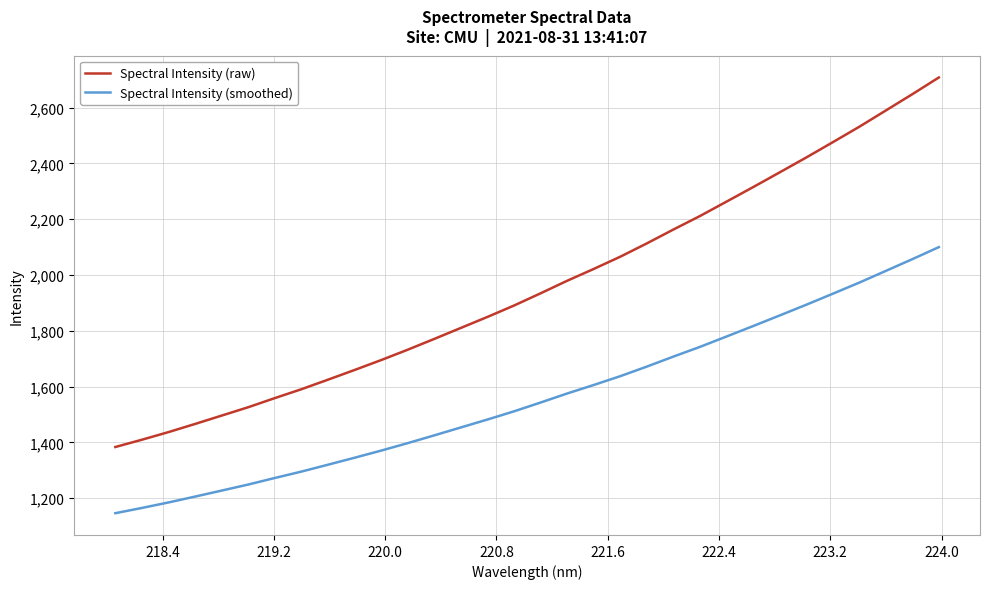

Which series has the largest total across all categories?

Spectral Intensity (raw)